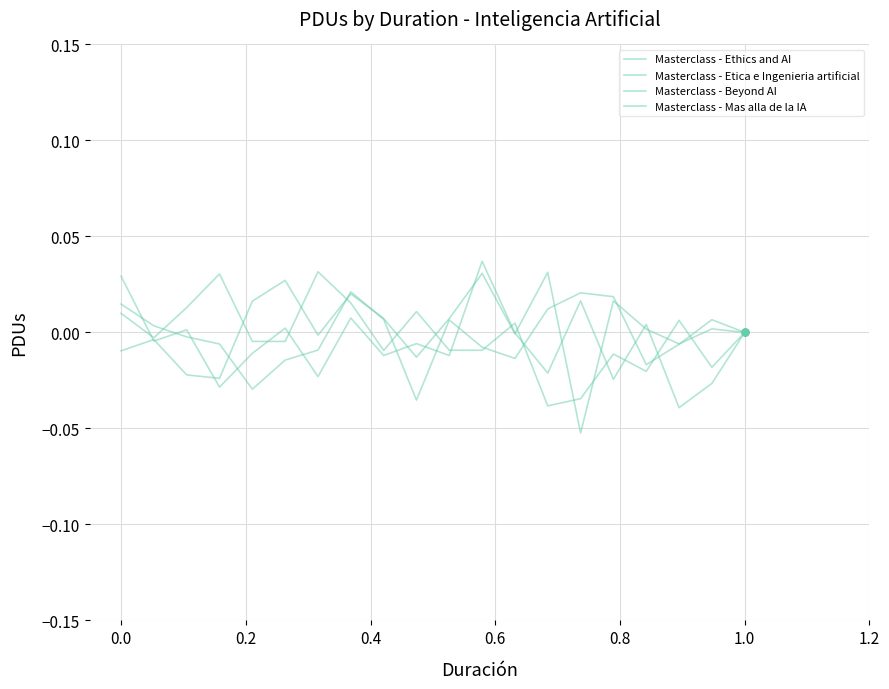

True or false: Masterclass - Ethics and AI has more than 1 interior local peaks.

True